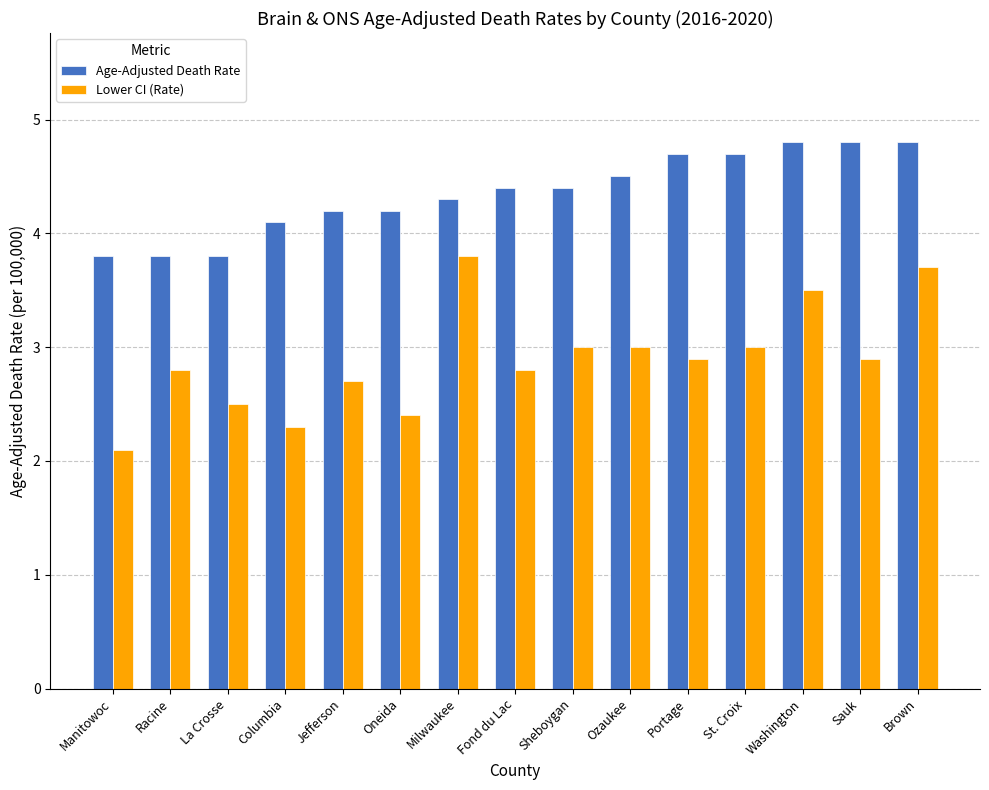

Which series has the largest range (max minus min)?

Lower CI (Rate)